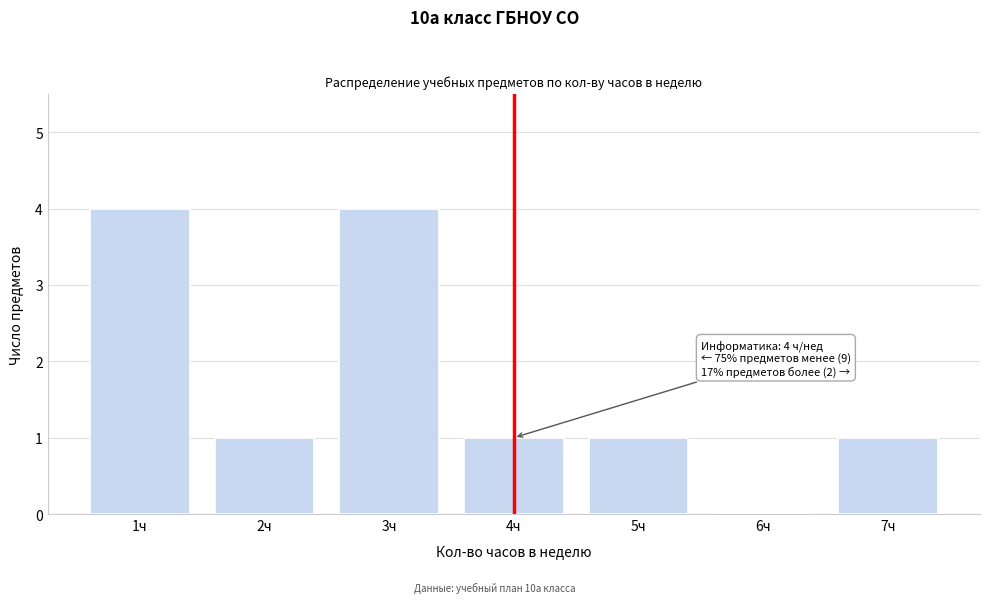

Reading right to left, what are all the values shown in this chart?

7ч=1	6ч=0	5ч=1	4ч=1	3ч=4	2ч=1	1ч=4